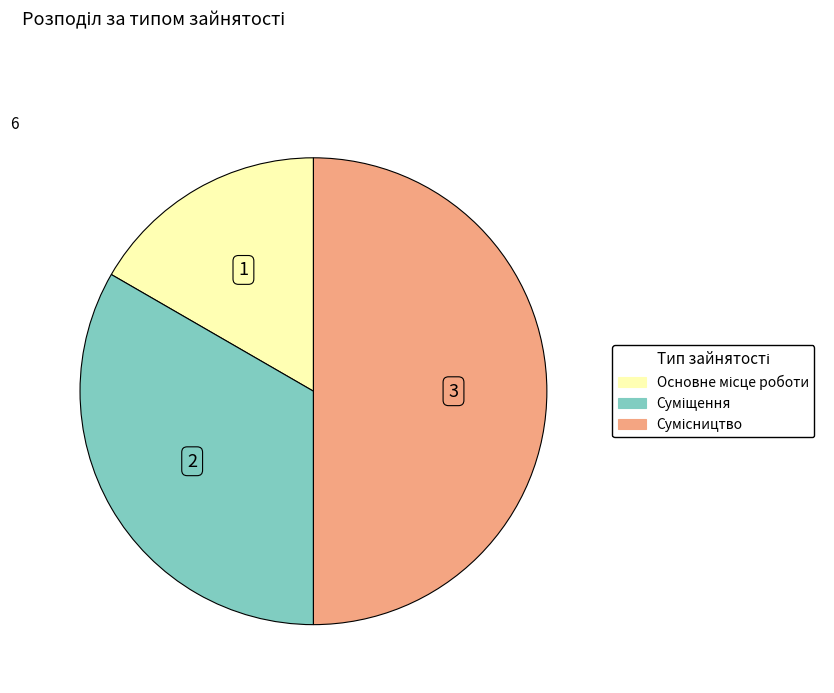

How many segments does this pie chart have?

3